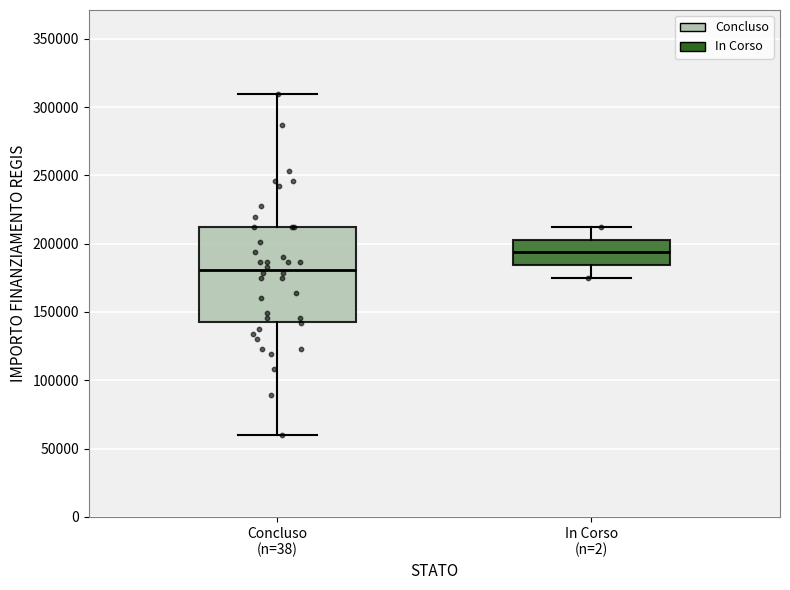

Comparing the boxes themselves (not the whiskers), which one is the tallest?

Concluso (n=38)